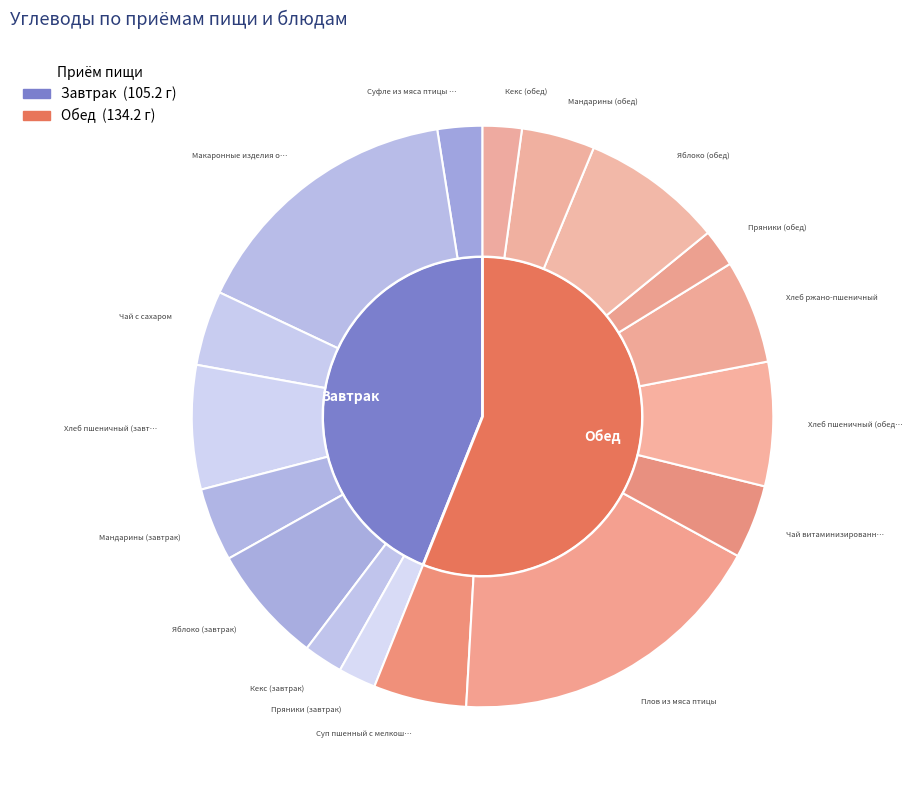

True or false: Суфле из мяса птицы с молочным соусом accounts for 2% of the total.

True